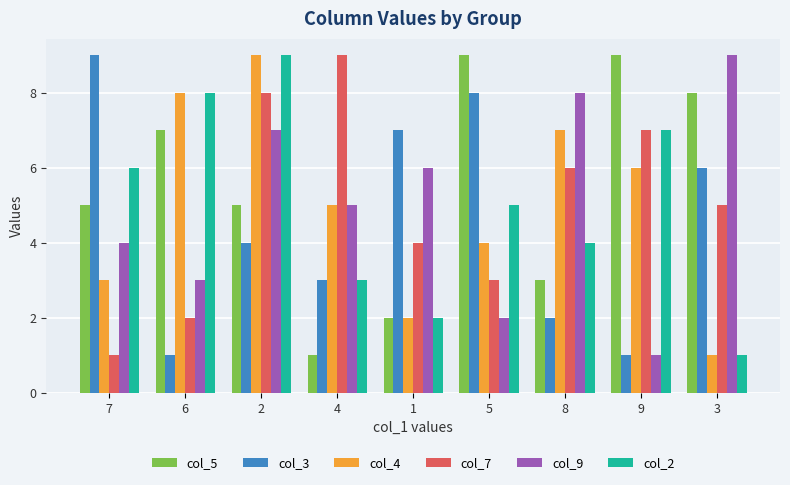

Read the col_9 value at 1.

6